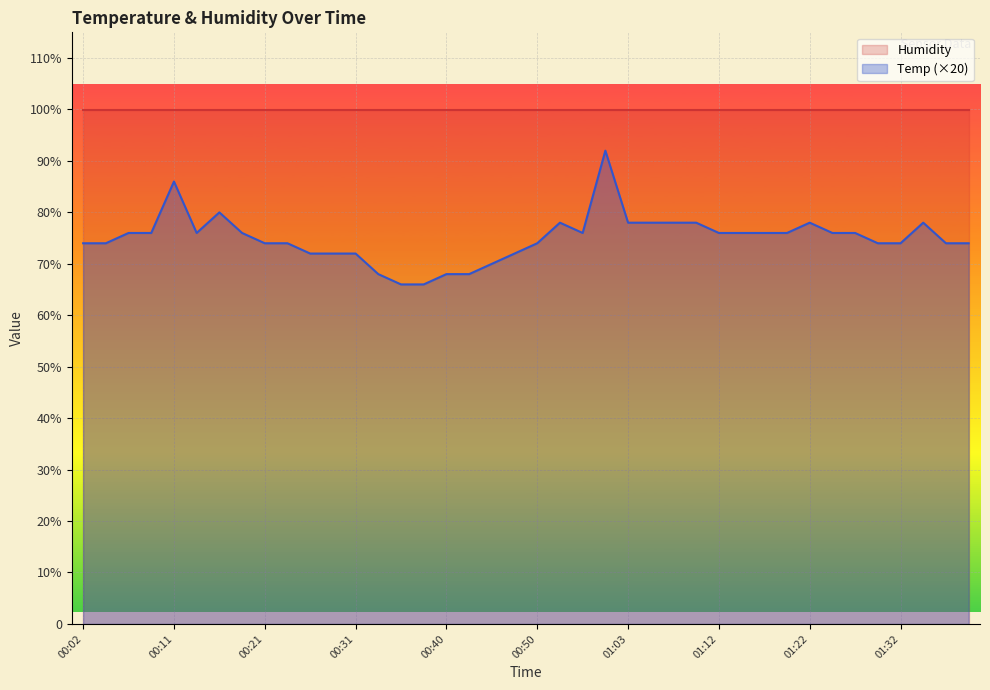

Rank the categories by value from lowest to highest.

00:36, 00:38, 00:33, 00:40, 00:43, 00:45, 00:26, 00:28, 00:31, 00:48, 00:02, 00:04, 00:21, 00:23, 00:50, 01:29, 01:32, 01:37, 01:39, 00:06, 00:09, 00:14, 00:19, 00:58, 01:12, 01:15, 01:17, 01:20, 01:25, 01:27, 00:53, 01:03, 01:05, 01:08, 01:10, 01:22, 01:34, 00:16, 00:11, 01:00